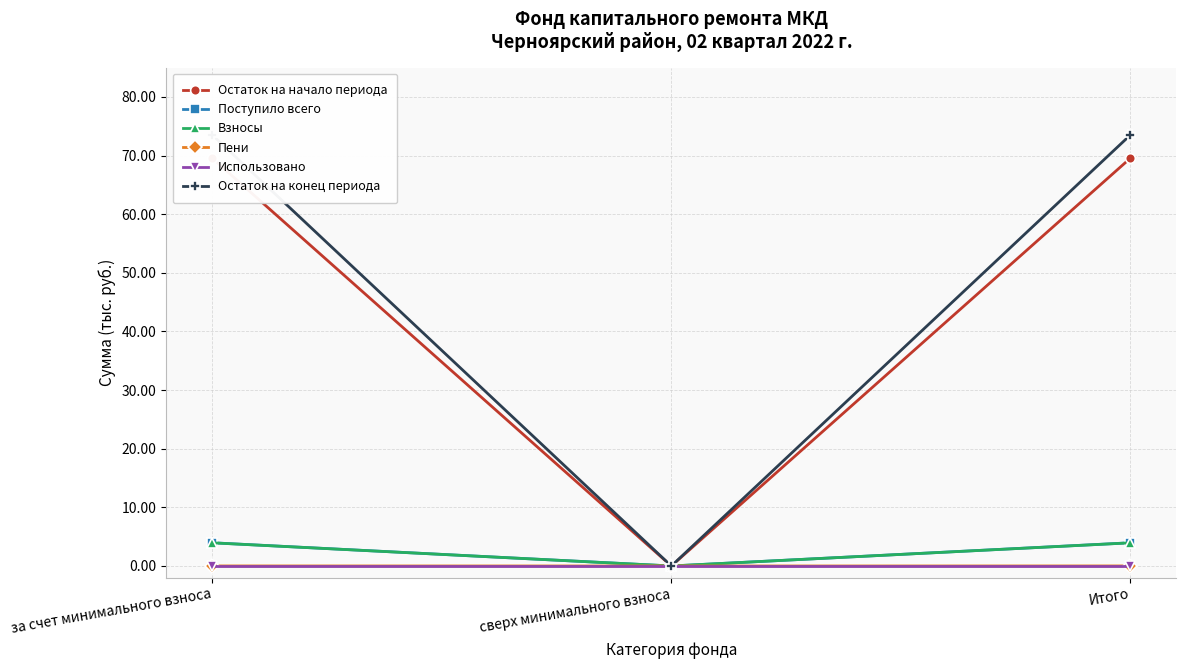

Does the chart display data point markers on the line(s)?

Yes